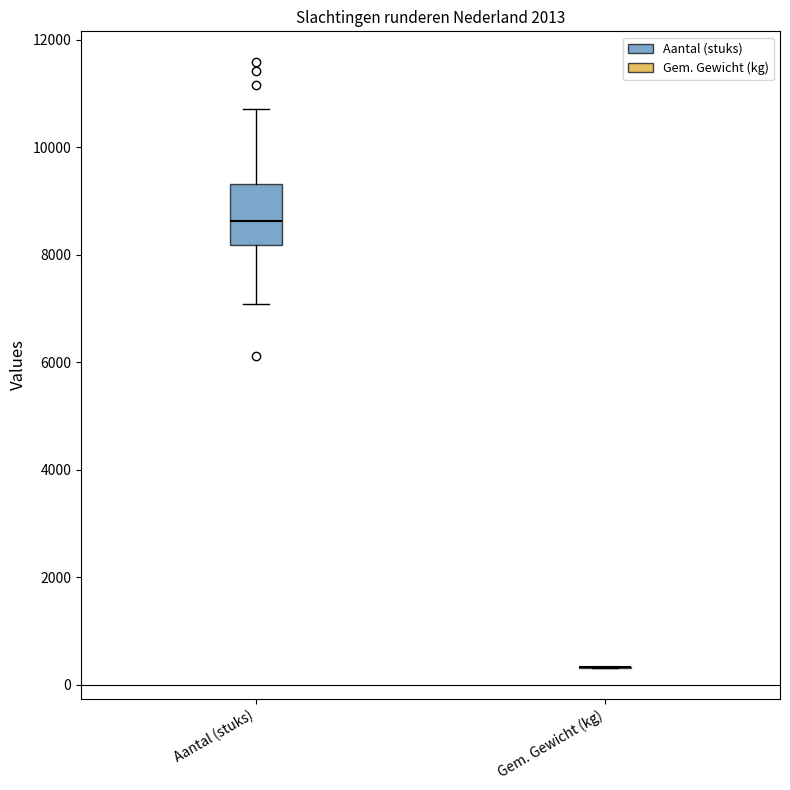

Reading left to right, read every box against the y-axis: the position of its median line, the range the box covers, and the ends of its whiskers. The values are not printed on the chart, so give them approximately, as read against the axis.

Aantal (stuks): median 8600, box 8200 to 9400, whiskers 7000 to 10800
Gem. Gewicht (kg): box collapsed to a line at 400, whiskers 400 to 400